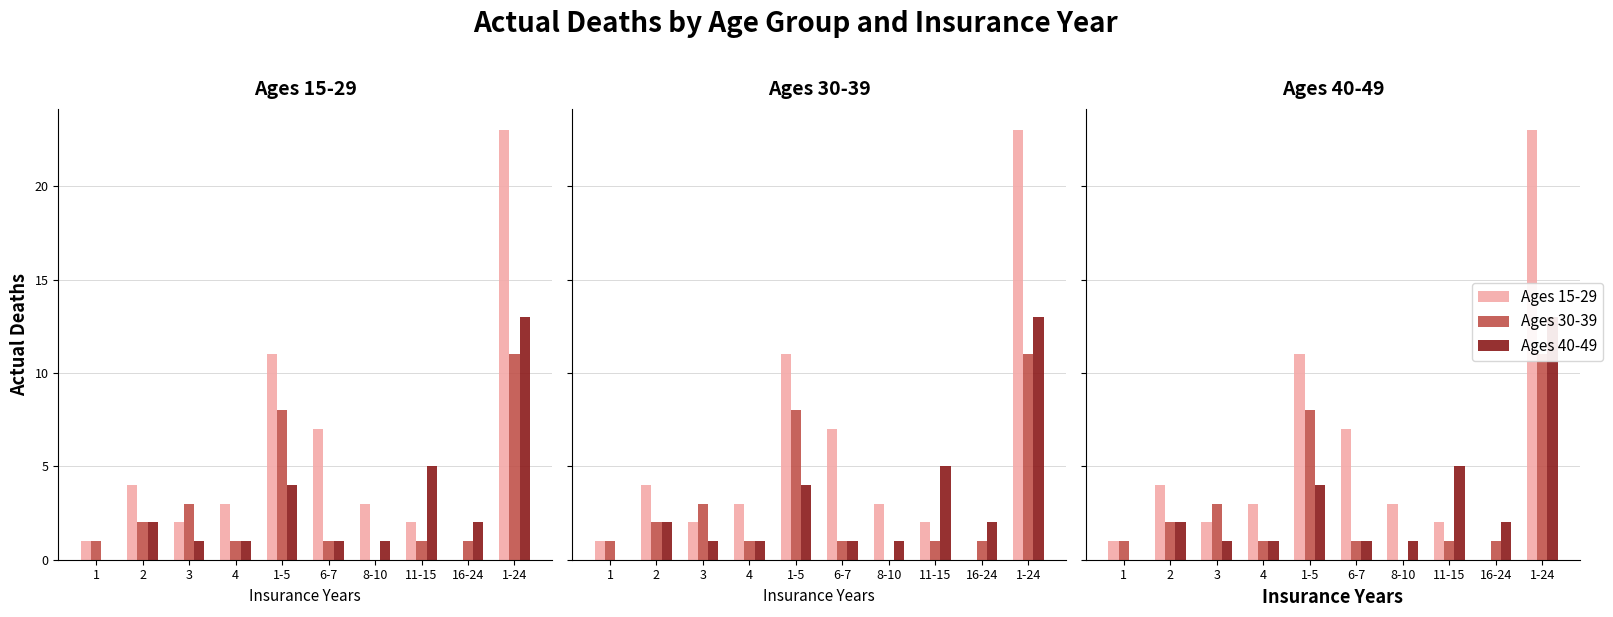

At which label does Ages 15-29 first exceed 3?

2